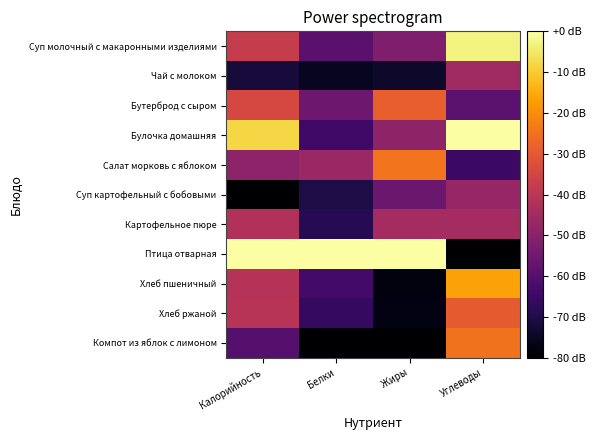

Between Калорийность and Углеводы, which series saw the biggest shift?

Птица отварная